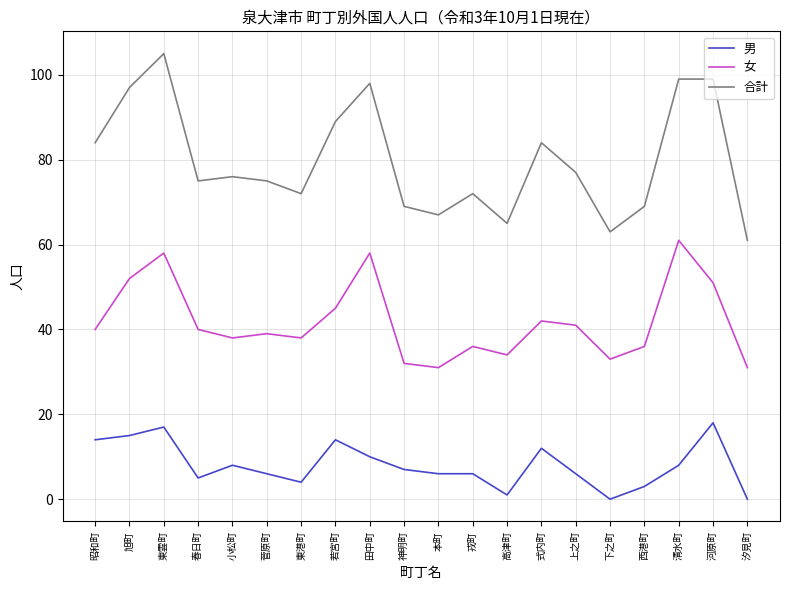

What position from the left is 下之町?

16